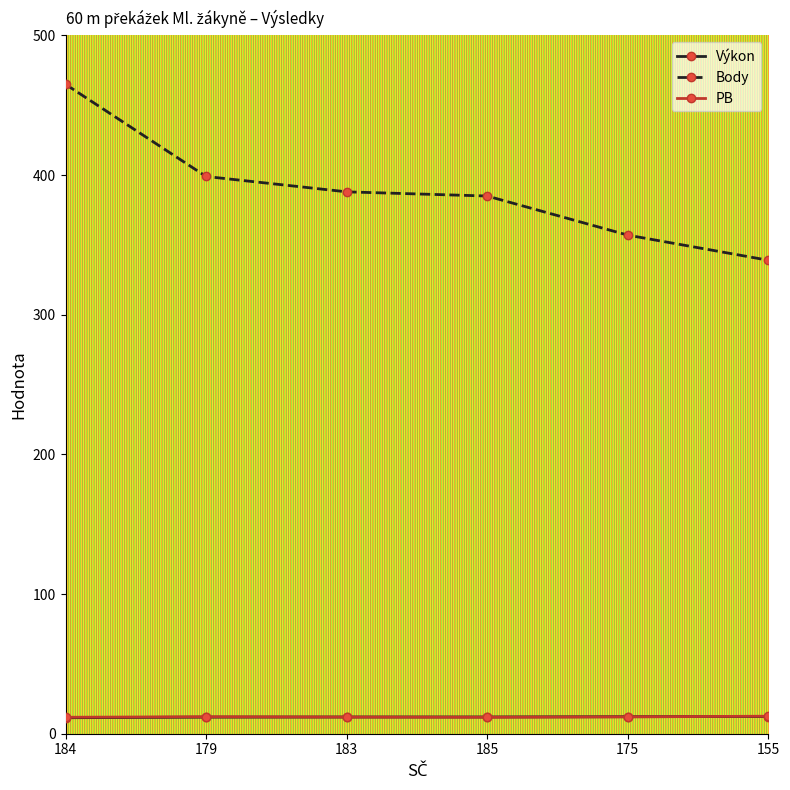

Does the chart display data point markers on the line(s)?

Yes